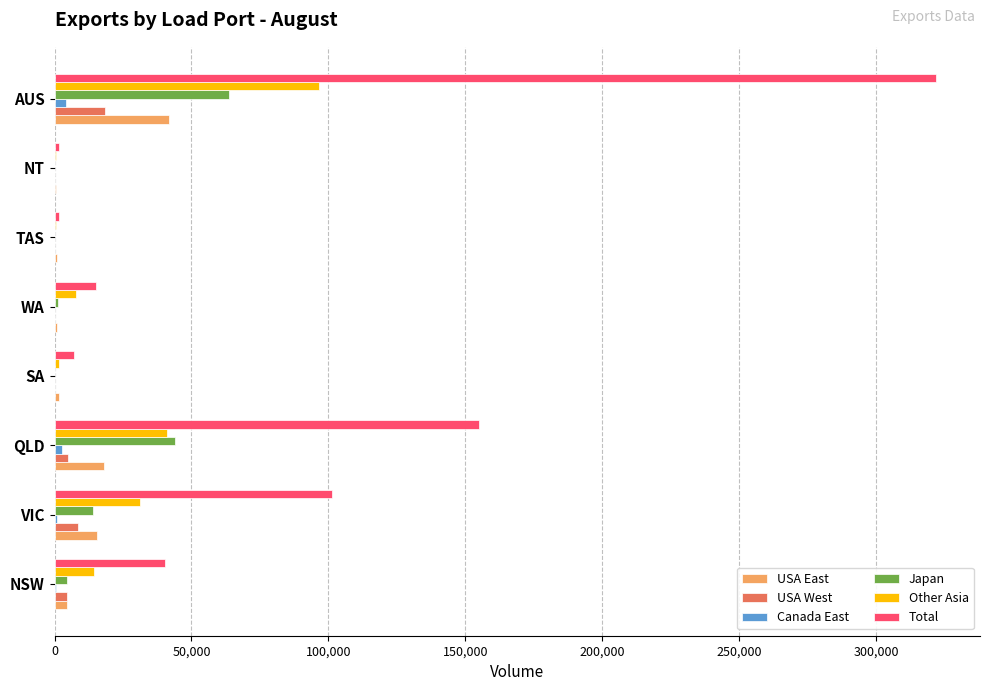

What is the greatest value displayed?

321906